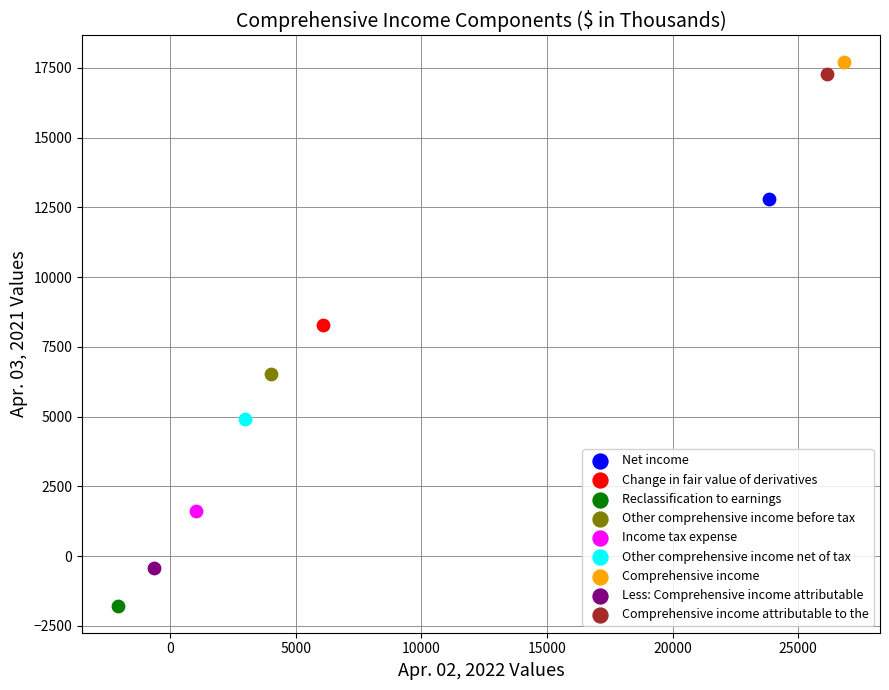

What are all the series names shown in the legend?

Net income, Change in fair value of derivatives, Reclassification to earnings, Other comprehensive income before tax, Income tax expense, Other comprehensive income net of tax, Comprehensive income, Less: Comprehensive income attributable, Comprehensive income attributable to the